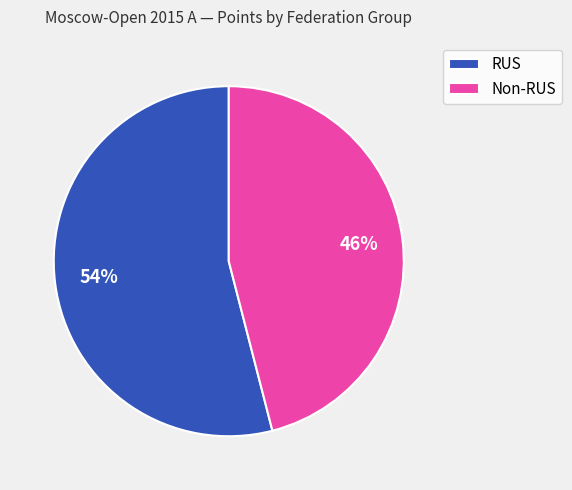

Is it true that Non-RUS is 46% of the pie?

True